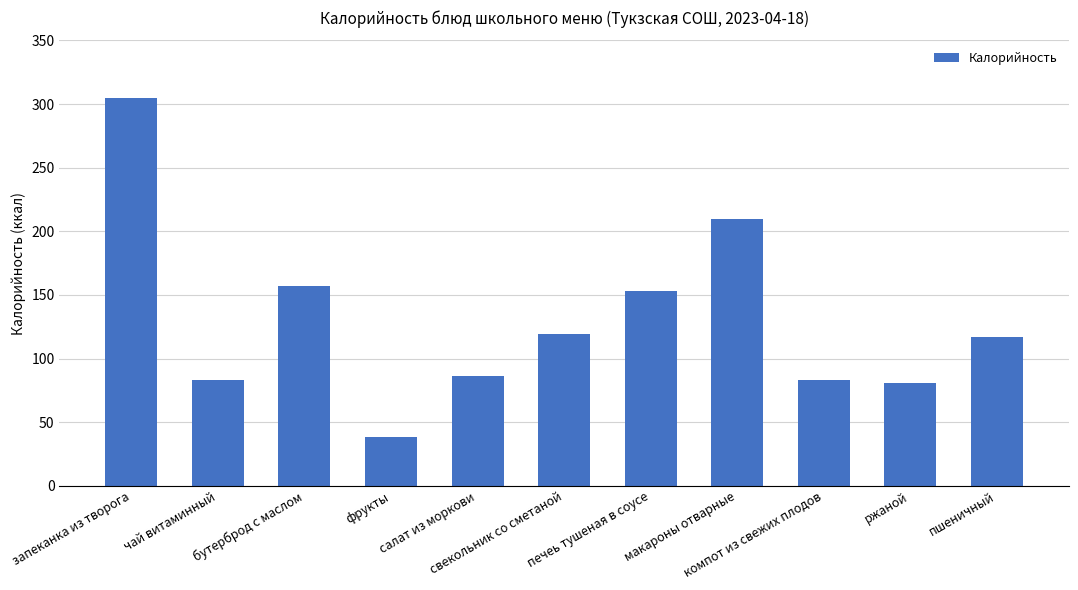

What is the difference between the values at компот из свежих плодов and салат из моркови?

3